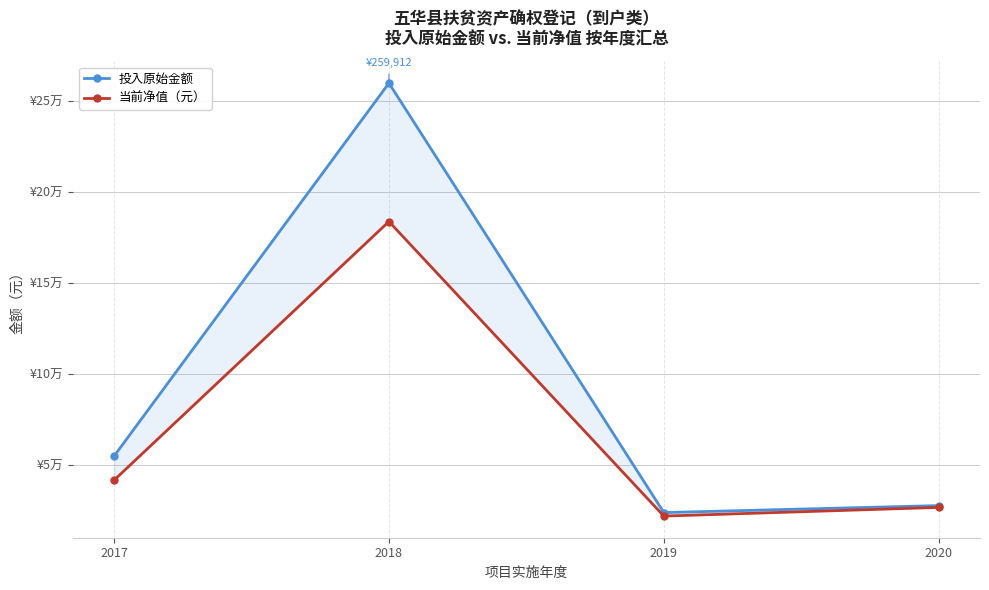

What is the sum of the 投入原始金额 values at 2020 and 2018?

287793.2